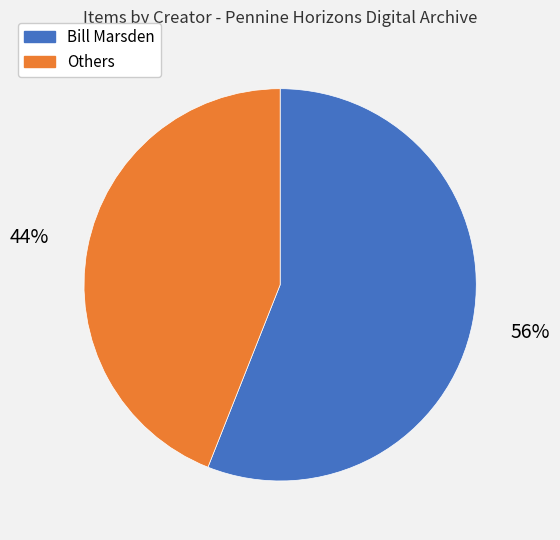

Does any single category account for the majority?

Yes